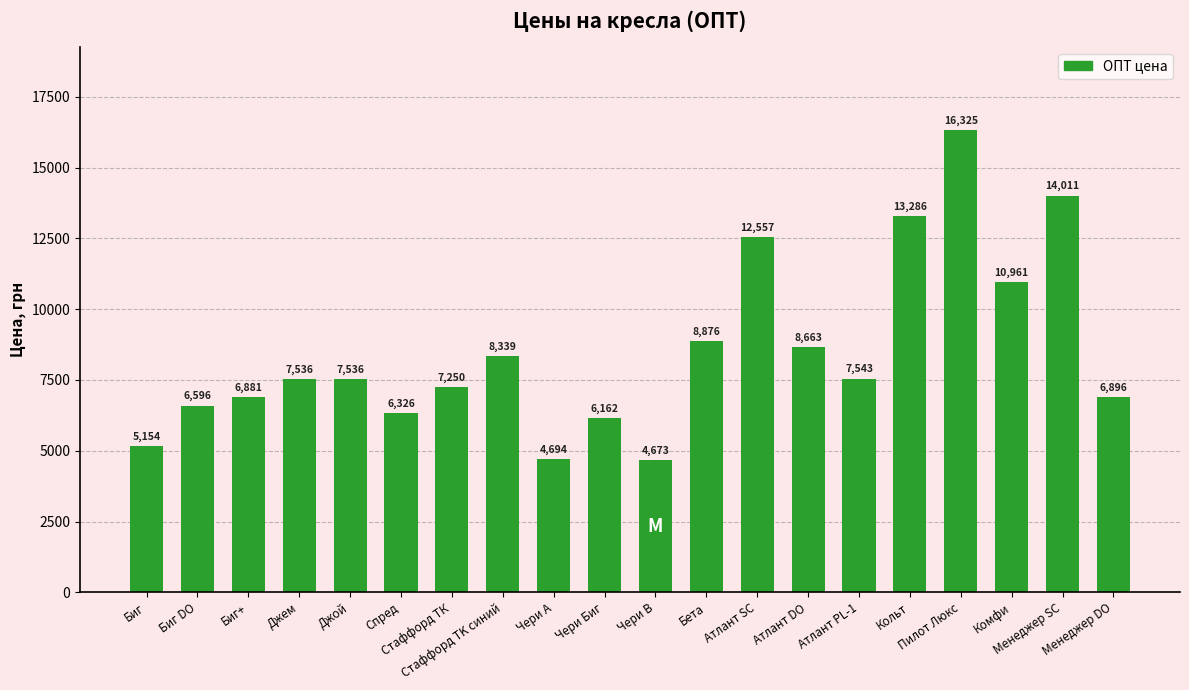

What is the average value?

8513.3